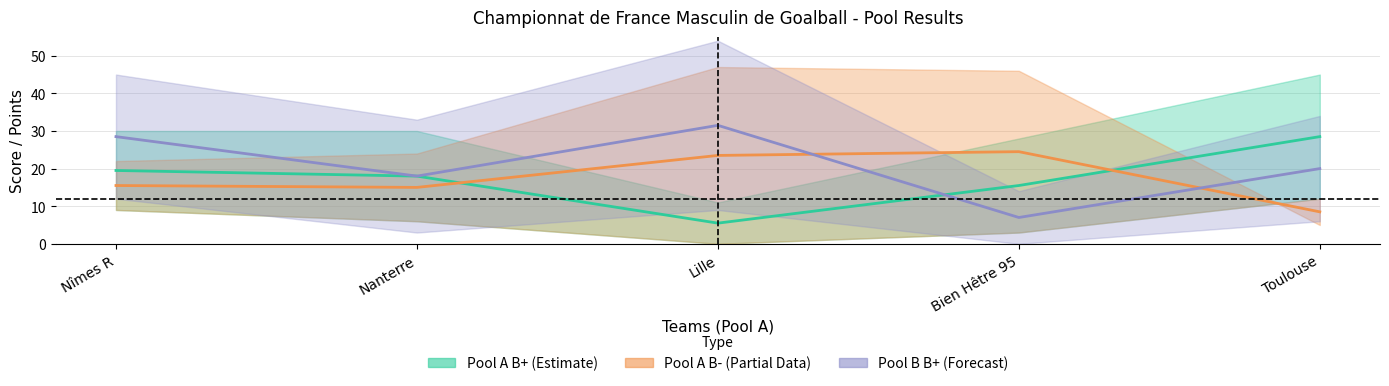

Rank the series by their maximum value, from lowest to highest.

Pool A B- Mid (Partial), Pool A Mid (Estimate), Pool B Mid (Forecast)